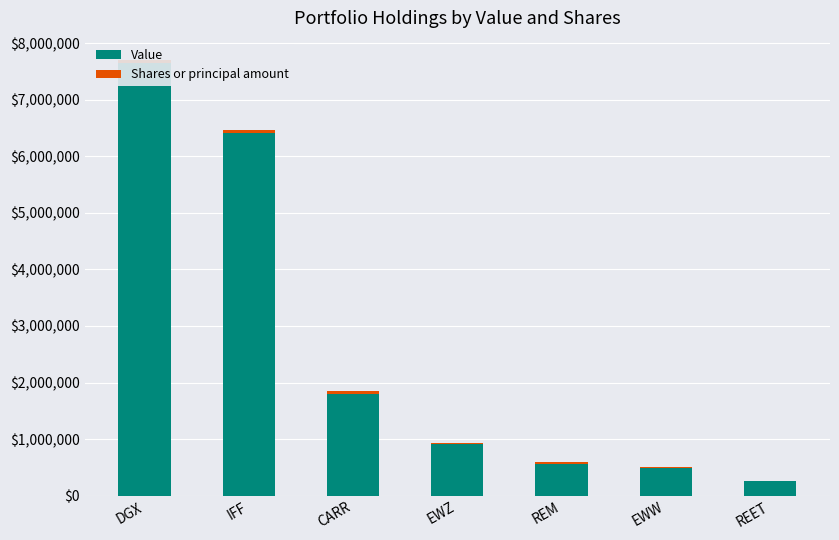

What is the difference between the maximum and second lowest values in the Value series?

7156000